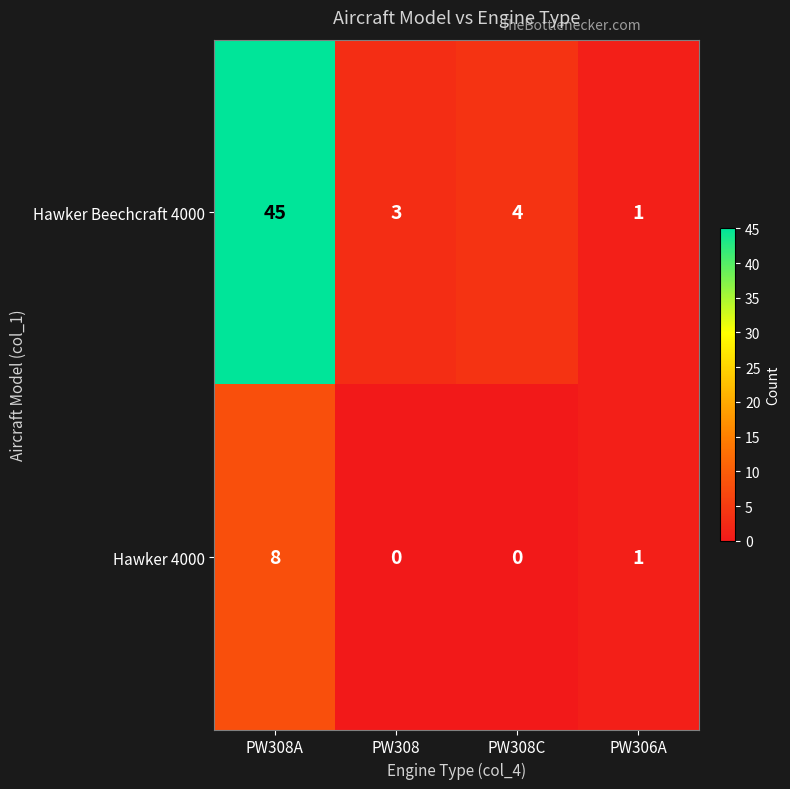

How many data points in Hawker Beechcraft 4000 are less than 4?

2